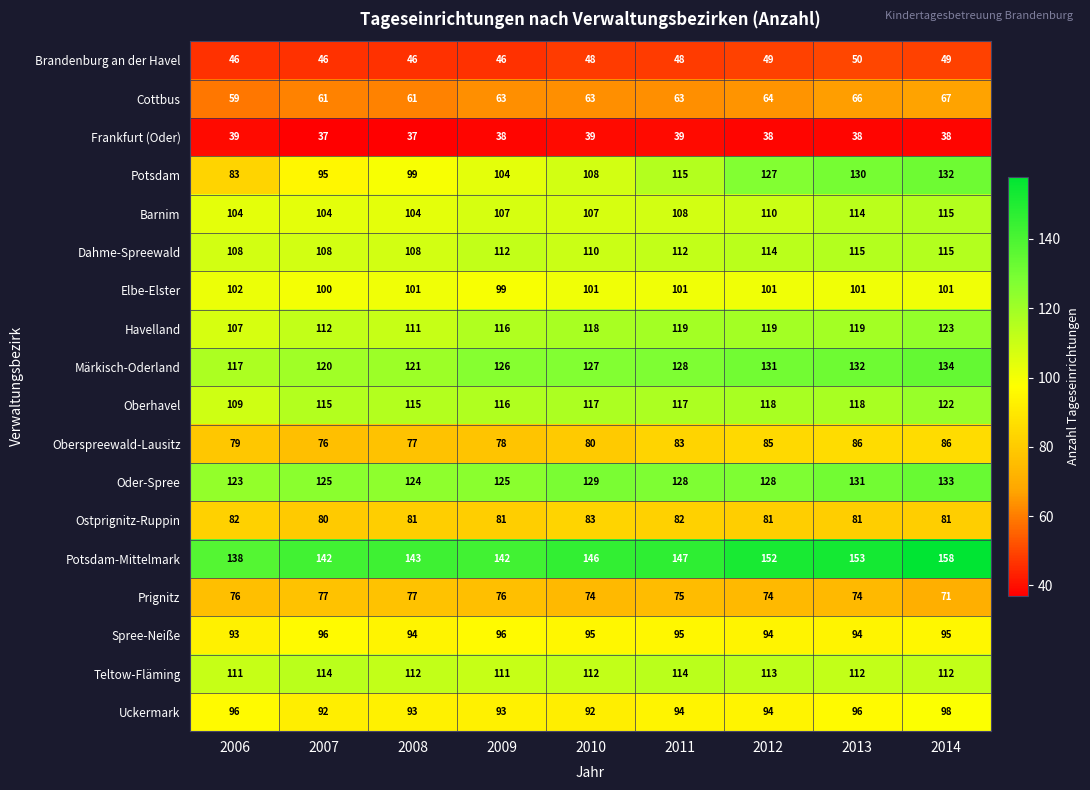

Which series changed the most between 2007 and 2011?

Potsdam